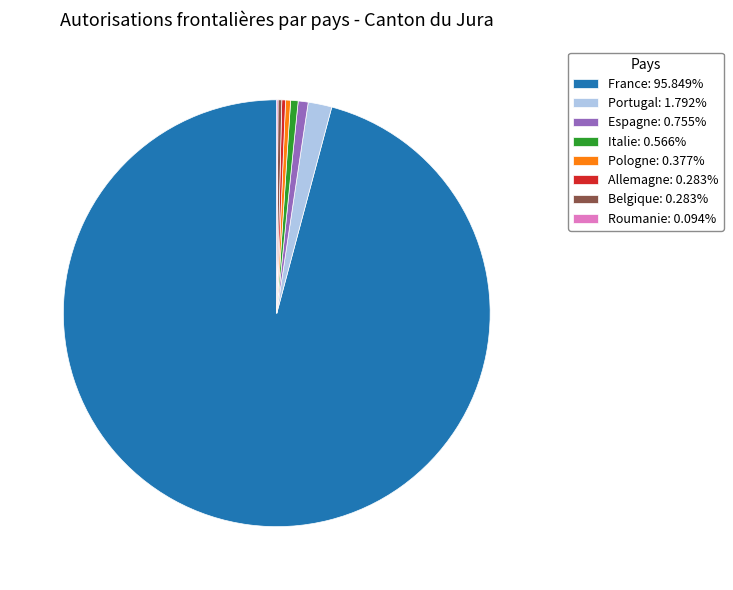

True or false: Allemagne accounts for 0% of the total.

True